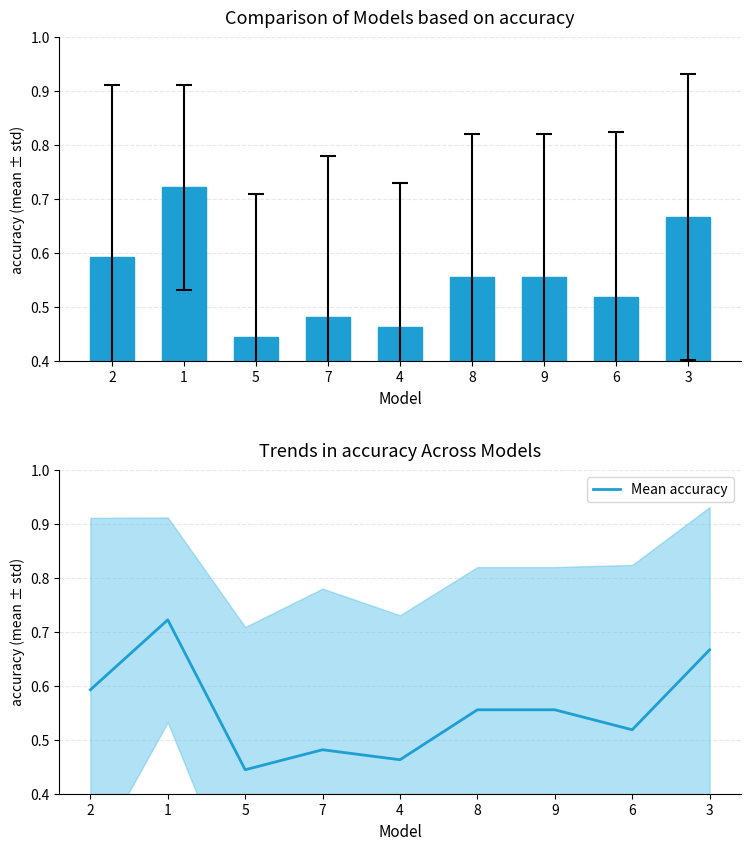

What is the difference between the second highest and second lowest values in the mean accuracy series?

0.2